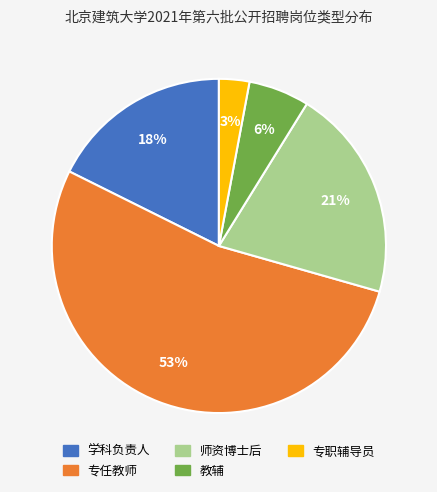

Rank the categories by value from lowest to highest.

专职辅导员, 教辅, 学科负责人, 师资博士后, 专任教师